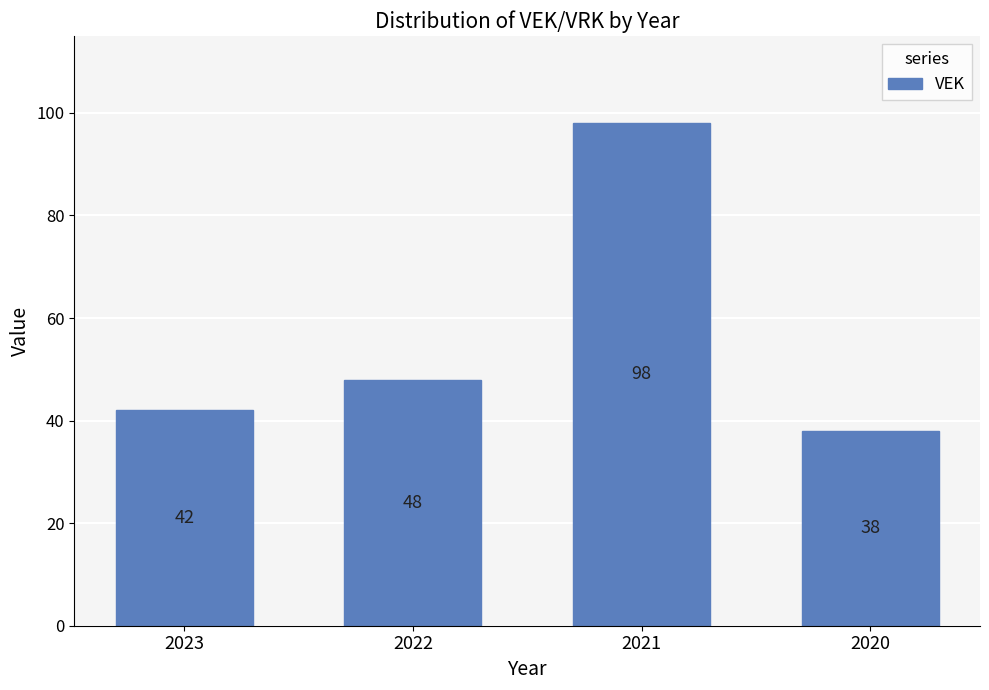

The value at 2020 is 38. True or false?

True